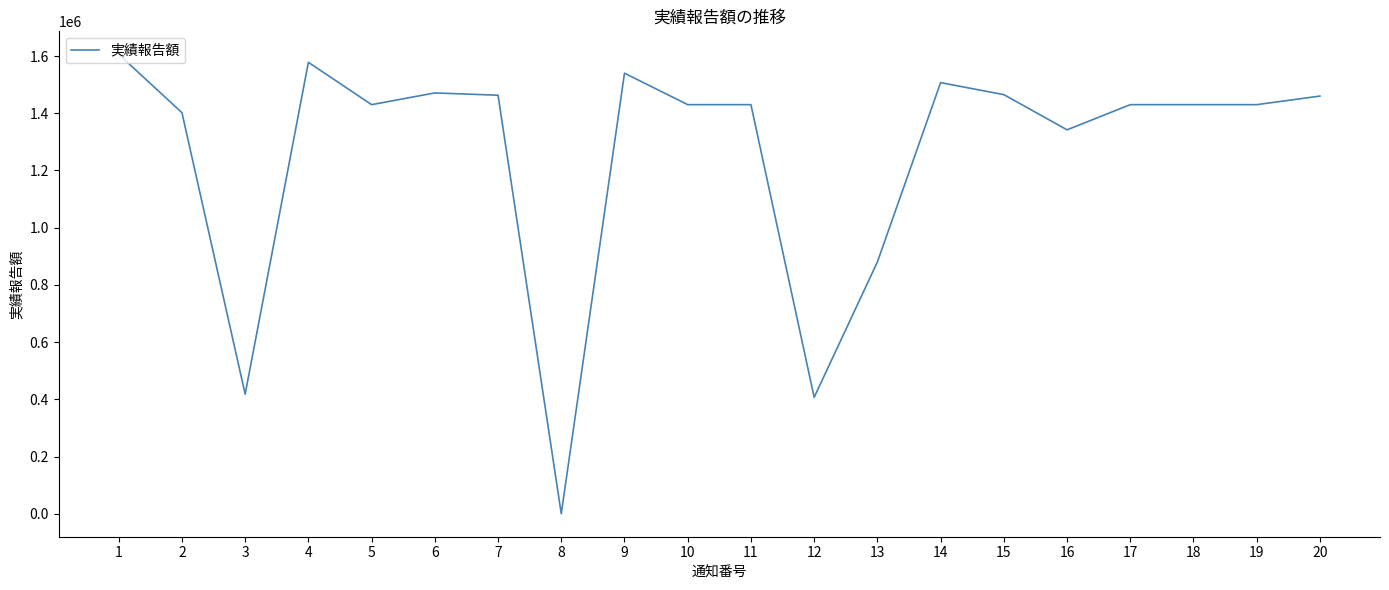

What is the change in value from 3 to 19?

+1012000